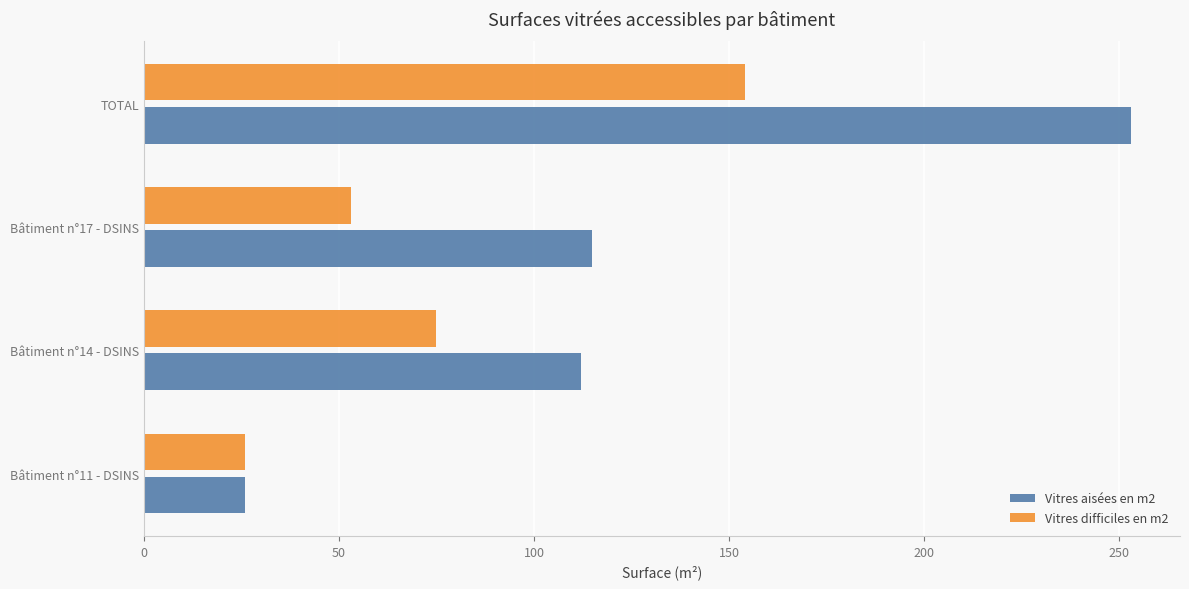

Rank the series by their average value, from highest to lowest.

Vitres aisées en m2, Vitres difficiles en m2